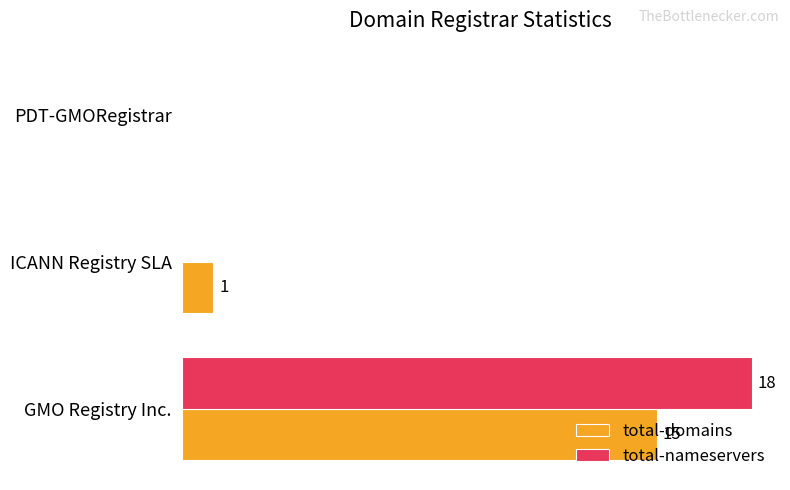

At which label does total-domains reach its peak?

GMO Registry Inc.